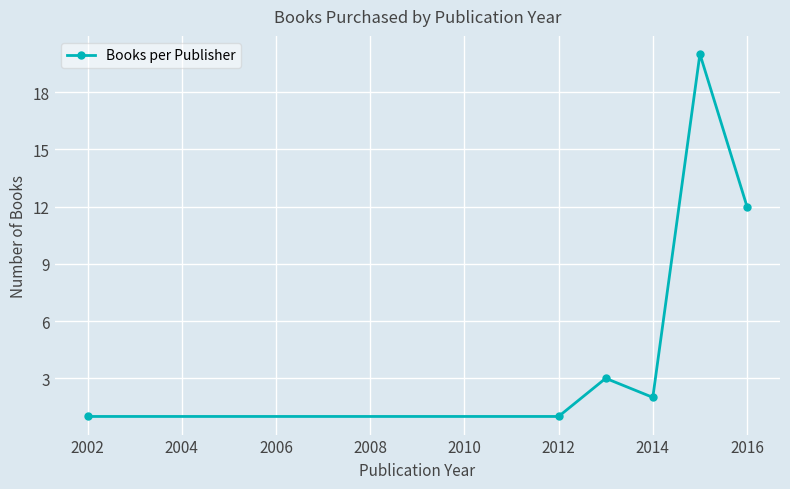

How many series are shown in this chart?

1